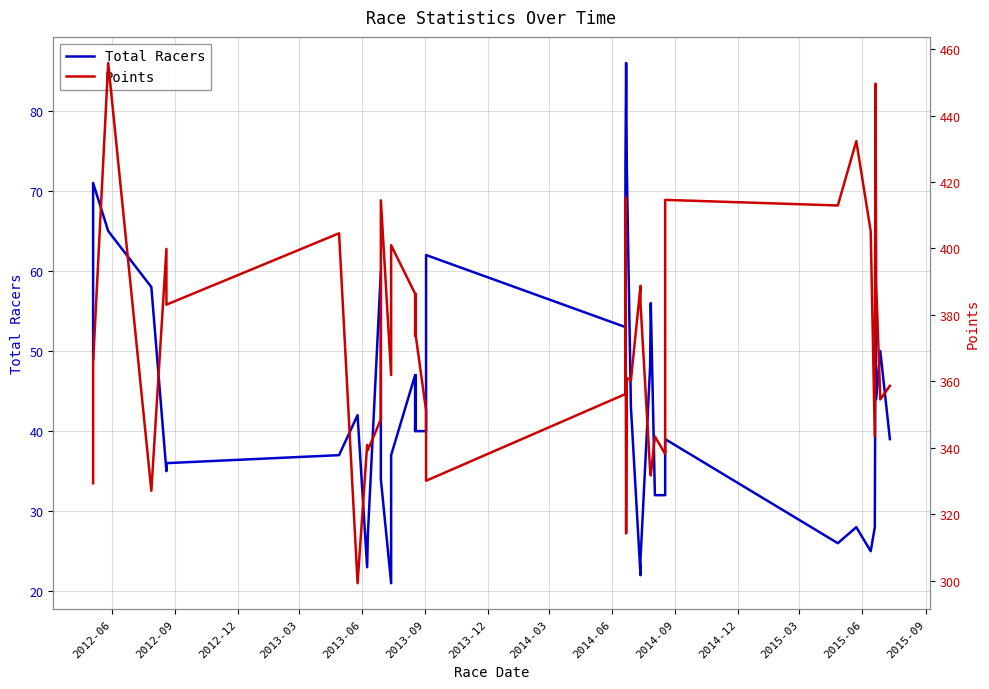

Rank the series by their average value, from lowest to highest.

Total Racers, Points